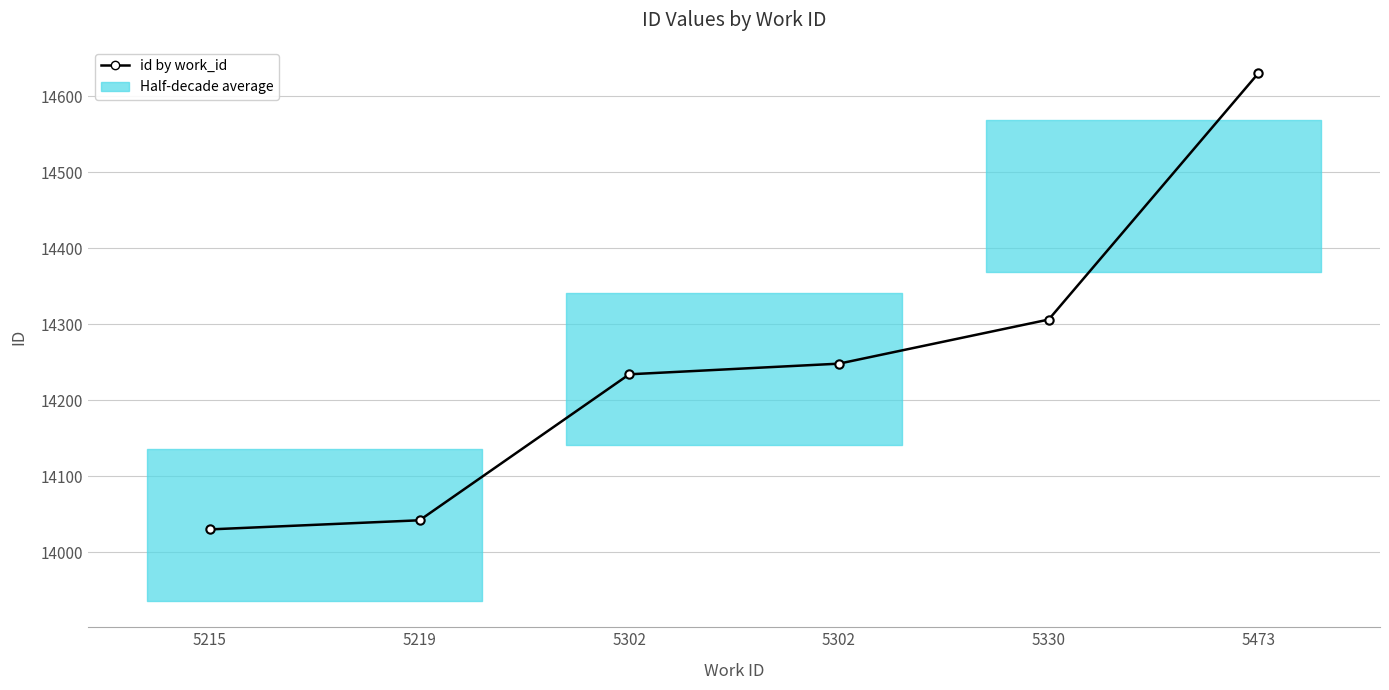

Which label corresponds to the largest value in the chart?

5473